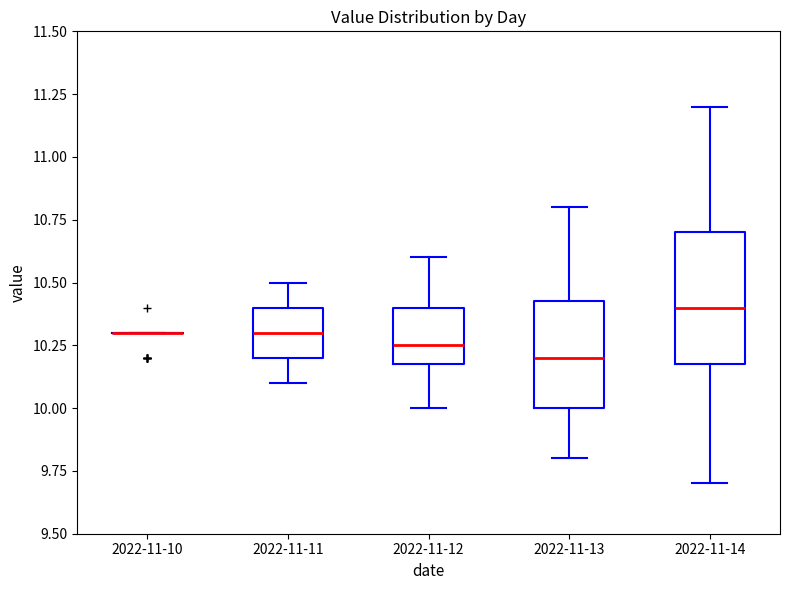

Which box is the tallest, from its lower edge to its upper edge?

2022-11-14